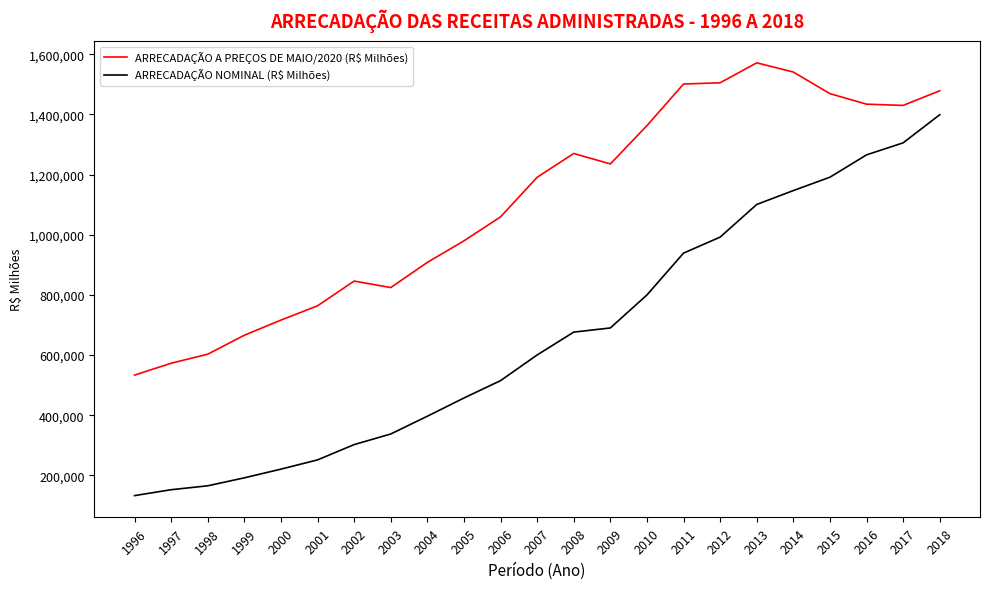

What is the total value across all series at 2002?

1148404.4